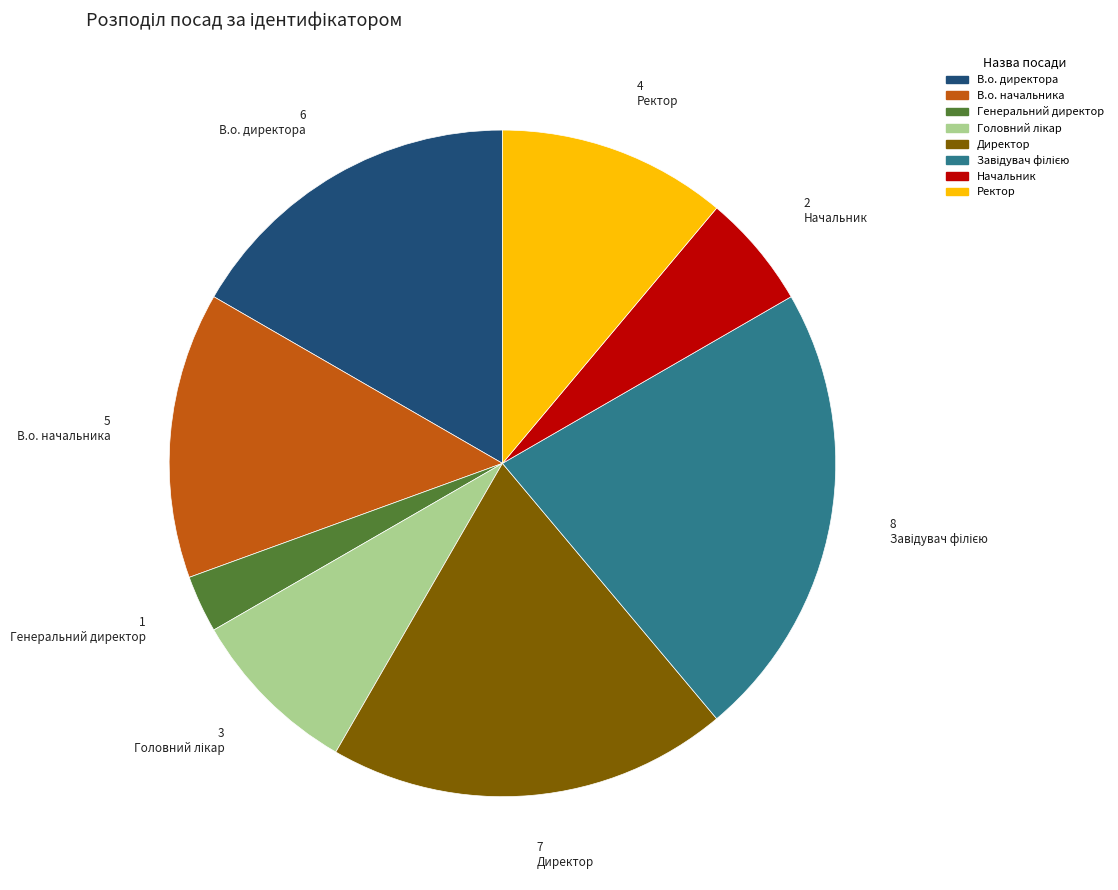

Is there any slice that represents more than half of the pie?

No